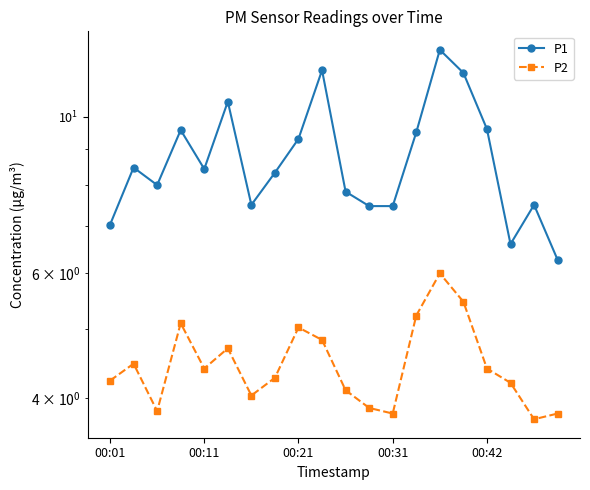

Is this an area chart (filled region under the line)?

No